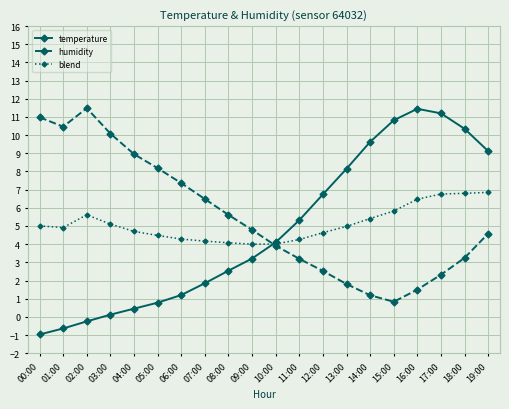

What is the total value across all series at 01:00?

14.7